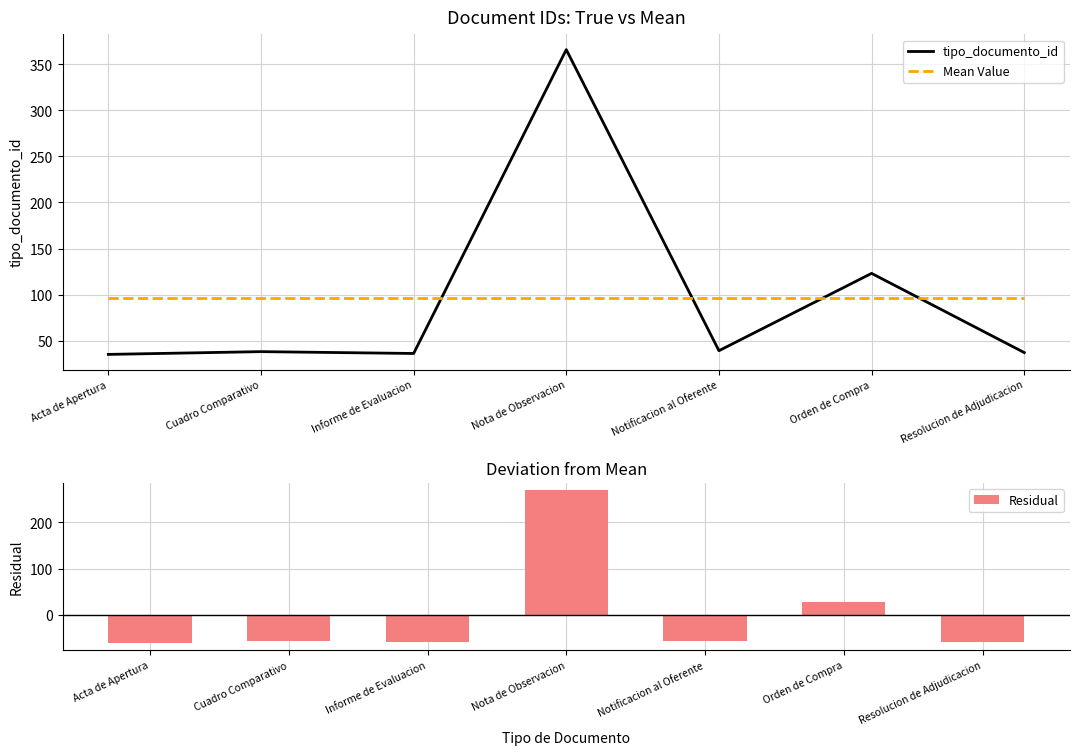

Reading right to left, what are all the values shown in this chart?

tipo_documento_id: 37.0	123.0	39.0	366.0	36.0	38.0	35.0
Mean Value: 96.3	96.3	96.3	96.3	96.3	96.3	96.3
Residual: -59.3	26.7	-57.3	269.7	-60.3	-58.3	-61.3